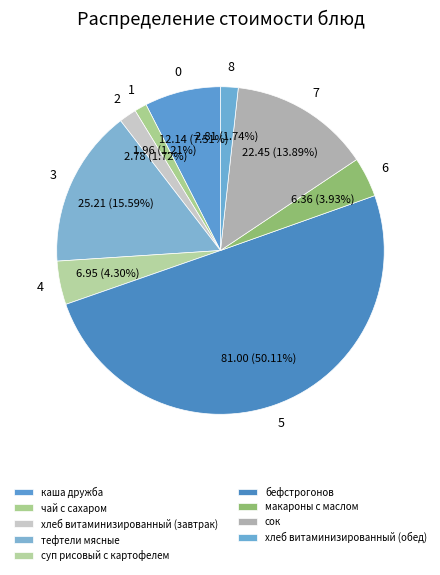

Is there a majority slice in this chart?

Yes